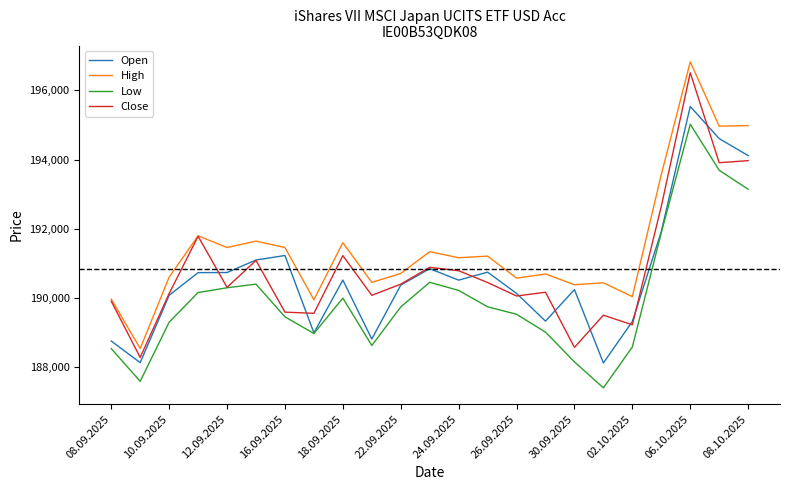

What is the maximum value shown in the chart?

196827